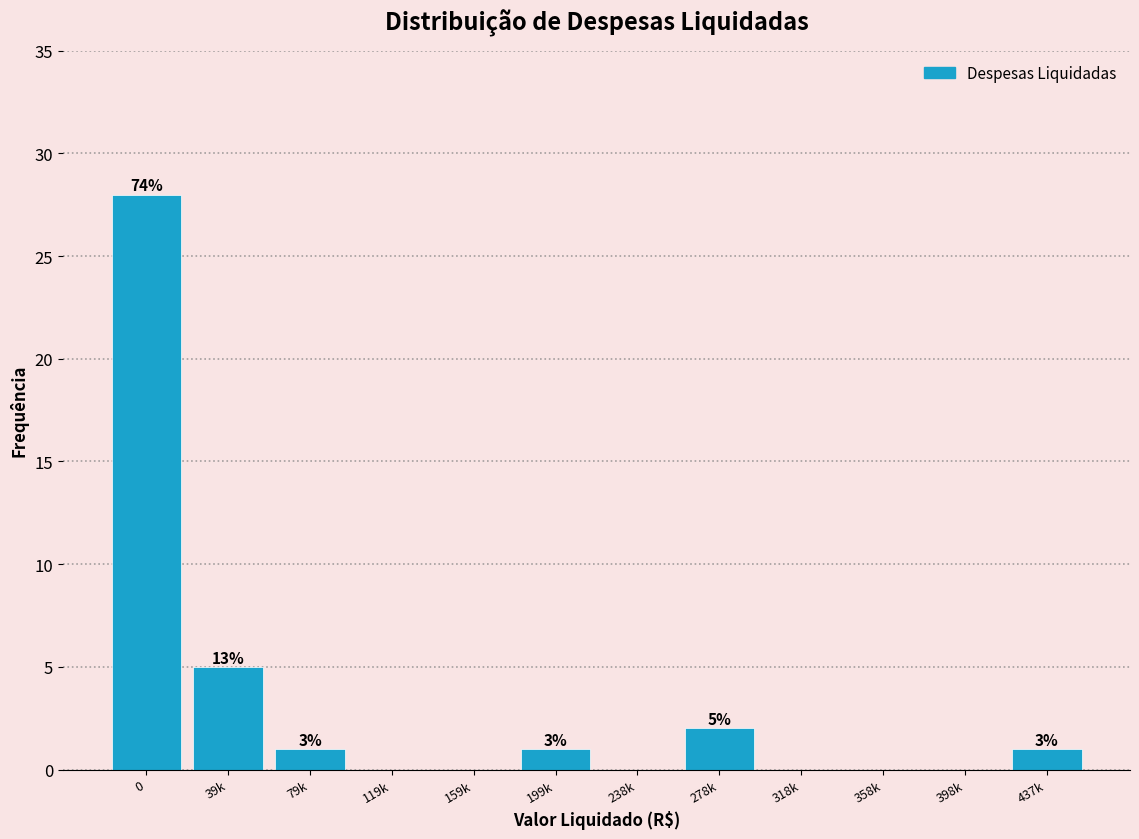

Are the bars horizontal?

No